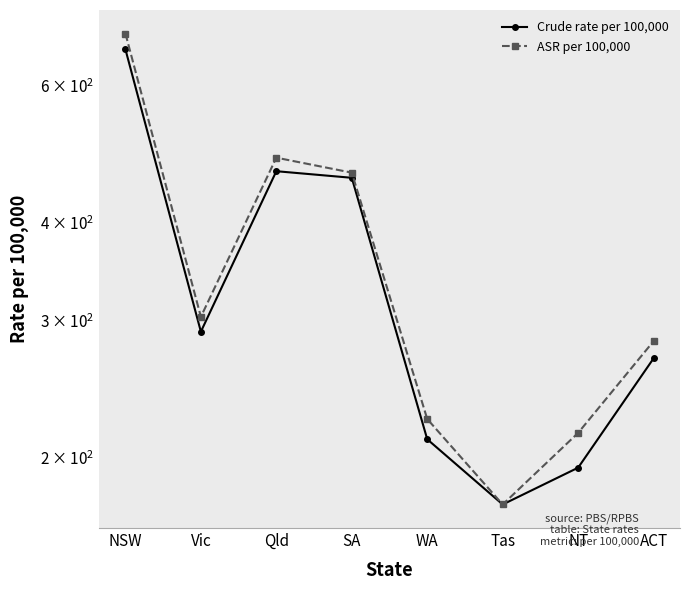

What position from the right is WA?

4